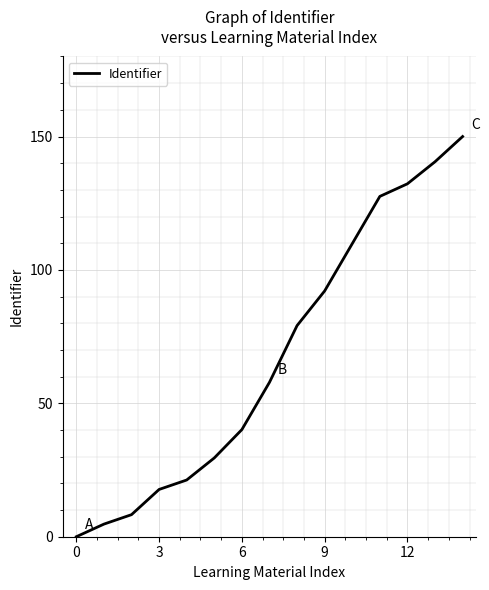

What is the difference between the maximum and minimum values?

150.0